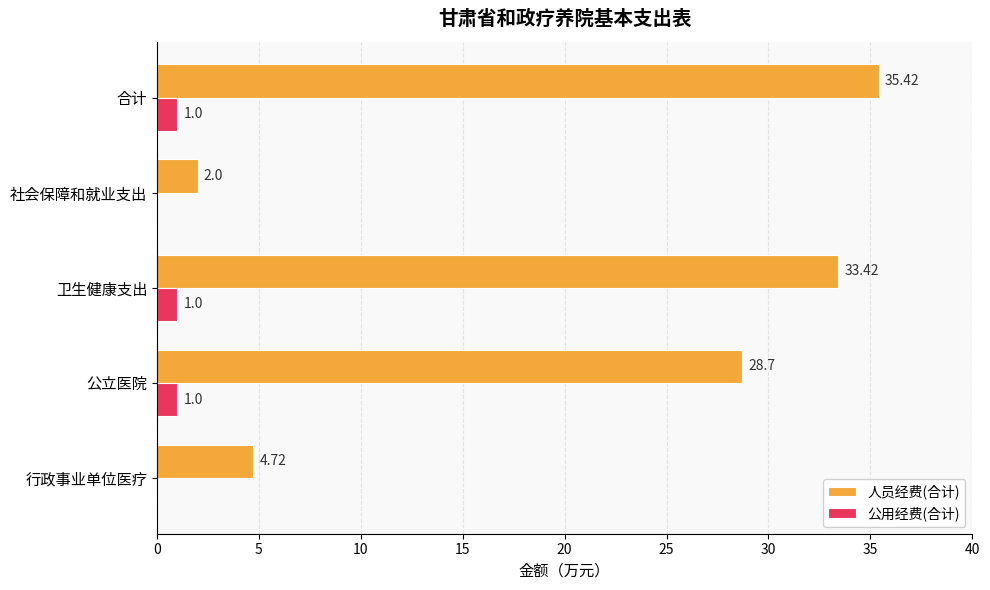

Which series changed the most between 社会保障和就业支出 and 卫生健康支出?

人员经费(合计)